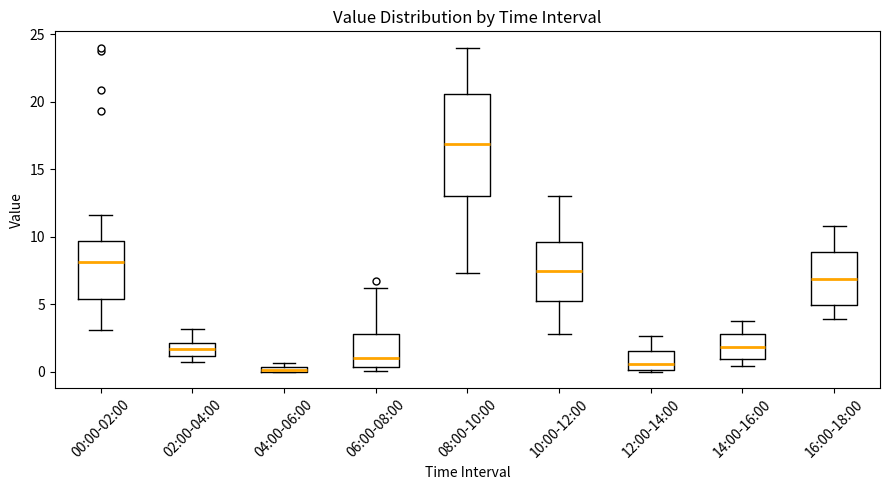

Where is the upper edge of the box for 04:00-06:00 on the y-axis? The values are not printed on the chart, so give them approximately, as read against the axis.

0.5